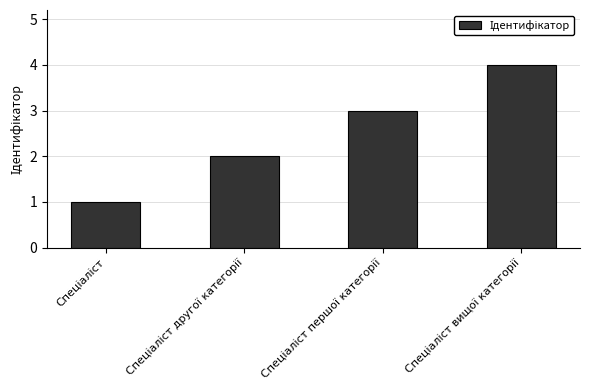

Does the chart contain stacked bars?

No